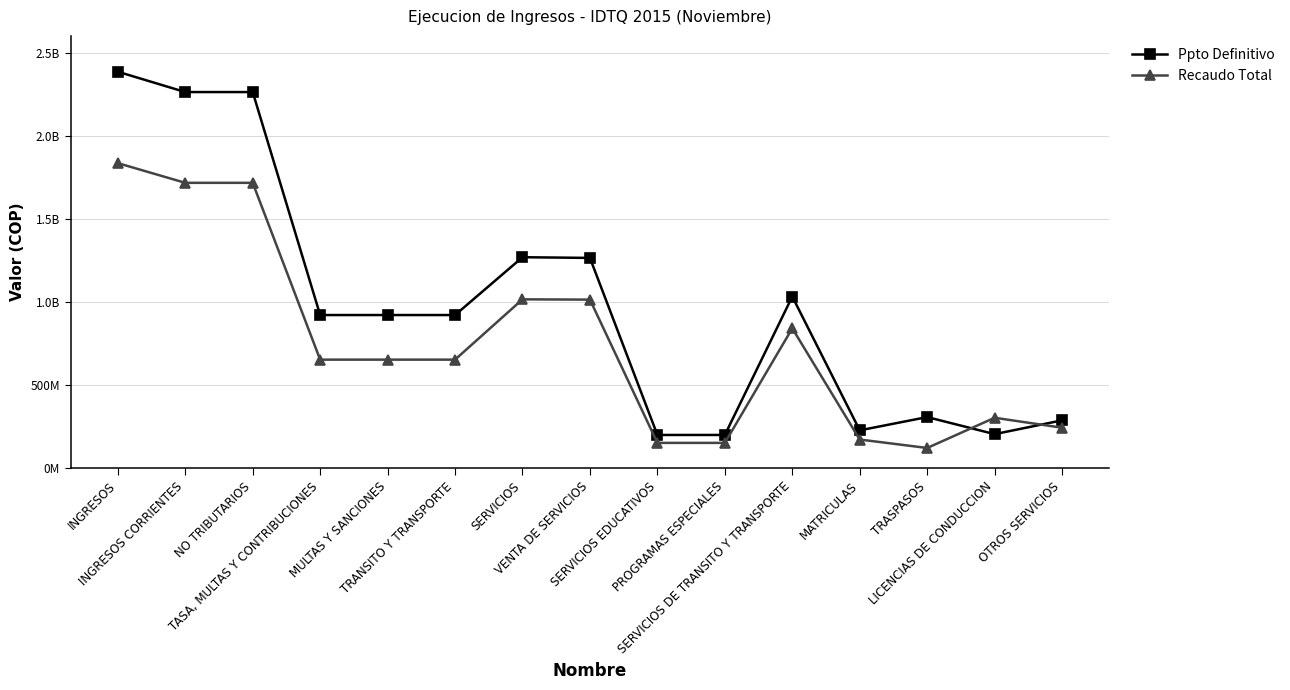

Is it true that Recaudo Total equals 314070766 at TRANSITO Y TRANSPORTE?

False